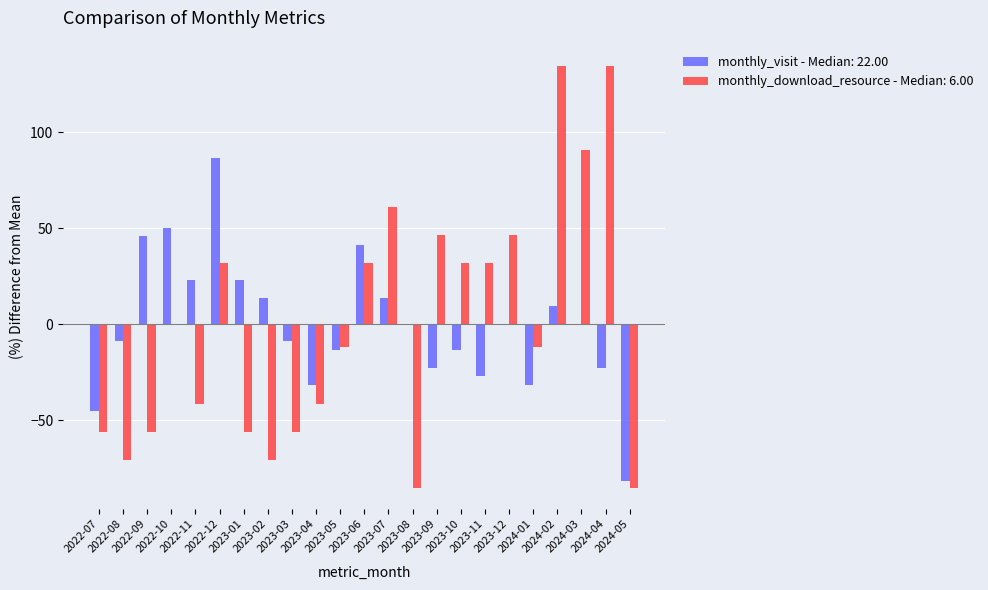

Are the bars horizontal?

No